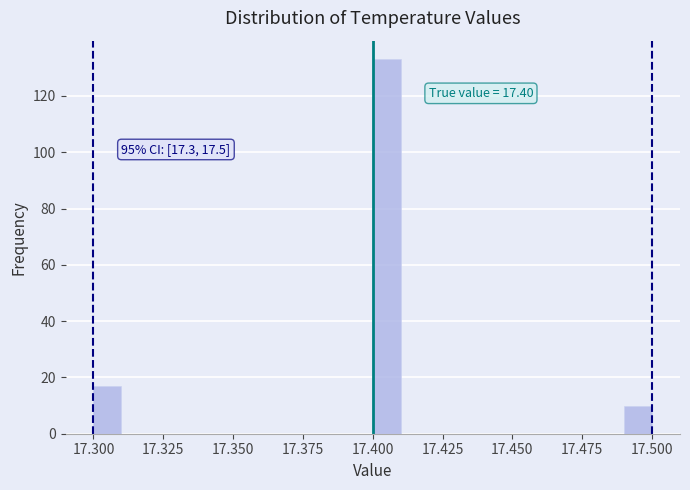

Around what value on the x-axis is the tallest bar? Give the approximate position of its centre, as read against the axis.

17.405